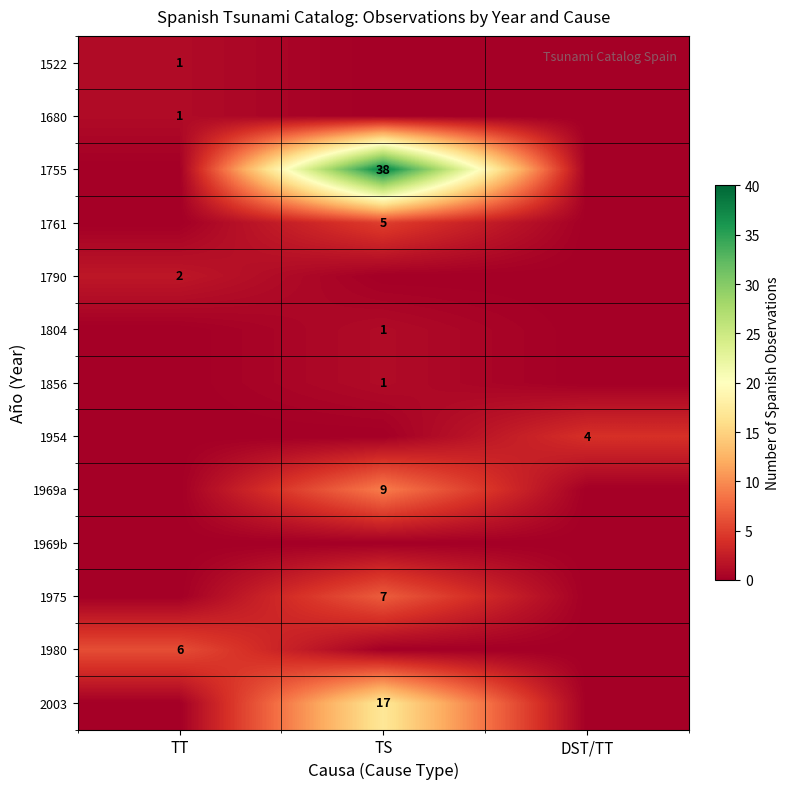

What is the total value across all series at TS?

78